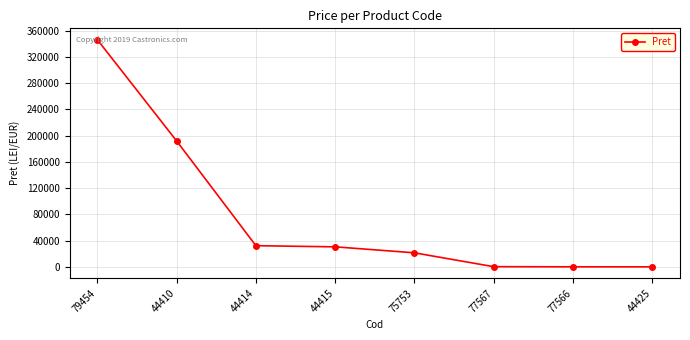

How many values are below 30567?

4